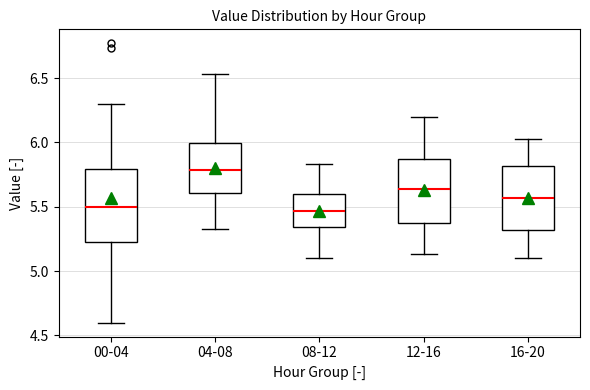

Which box is the tallest, from its lower edge to its upper edge?

00-04